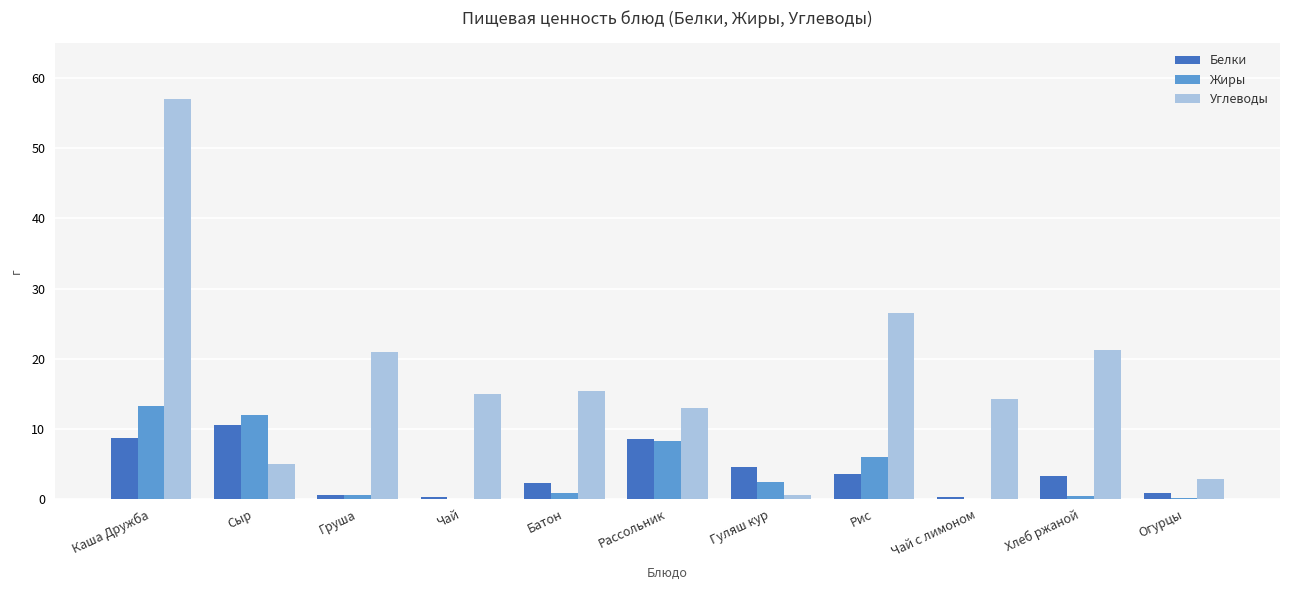

At which category is the sum across all series the highest?

Каша Дружба